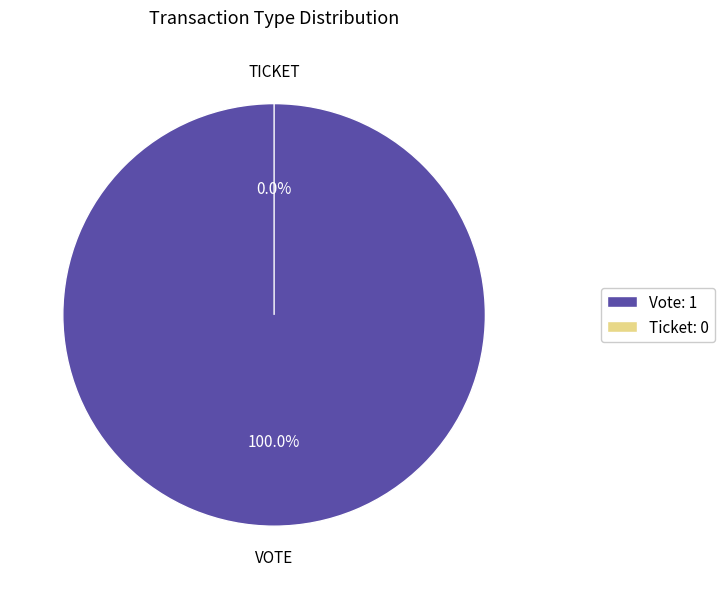

Do Ticket and Vote together represent more than half of the pie?

Yes